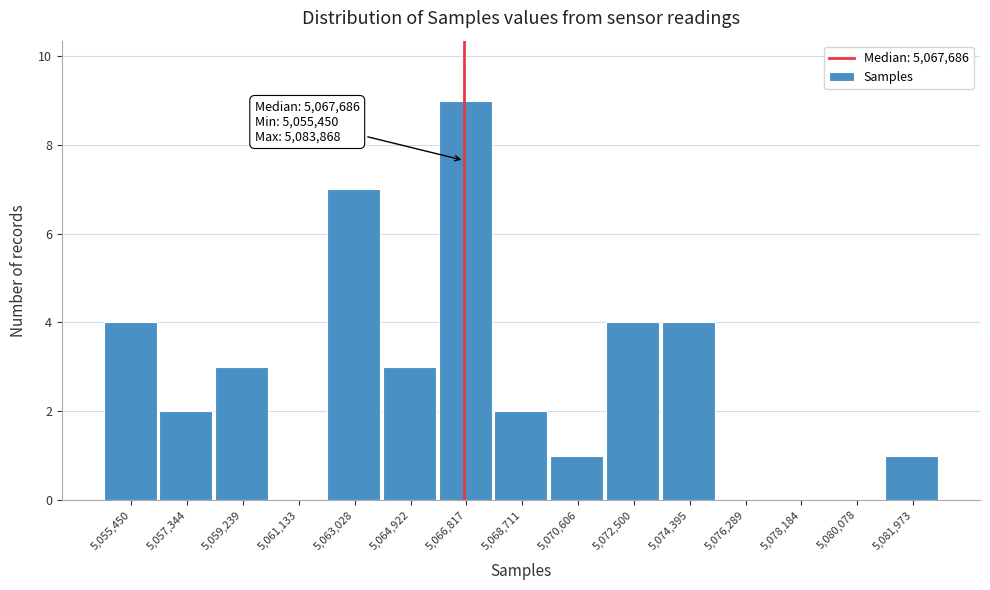

Reading right to left, list all the values displayed in this chart.

5,081,973=1	5,080,078=0	5,078,184=0	5,076,289=0	5,074,395=4	5,072,500=4	5,070,606=1	5,068,711=2	5,066,817=9	5,064,922=3	5,063,028=7	5,061,133=0	5,059,239=3	5,057,344=2	5,055,450=4